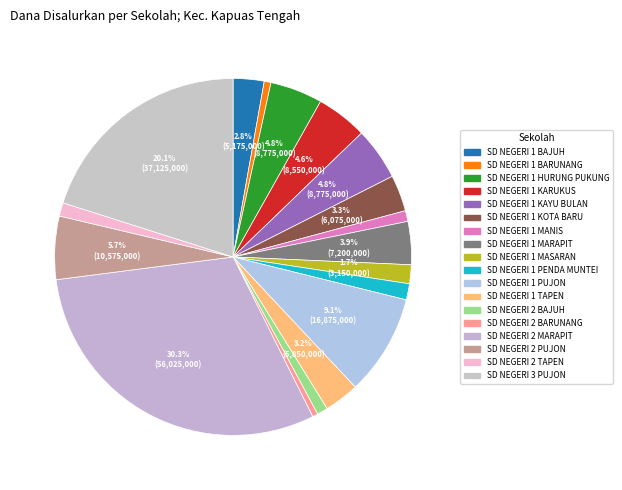

What percentage is the SD NEGERI 3 PUJON slice, to the nearest percent?

20%